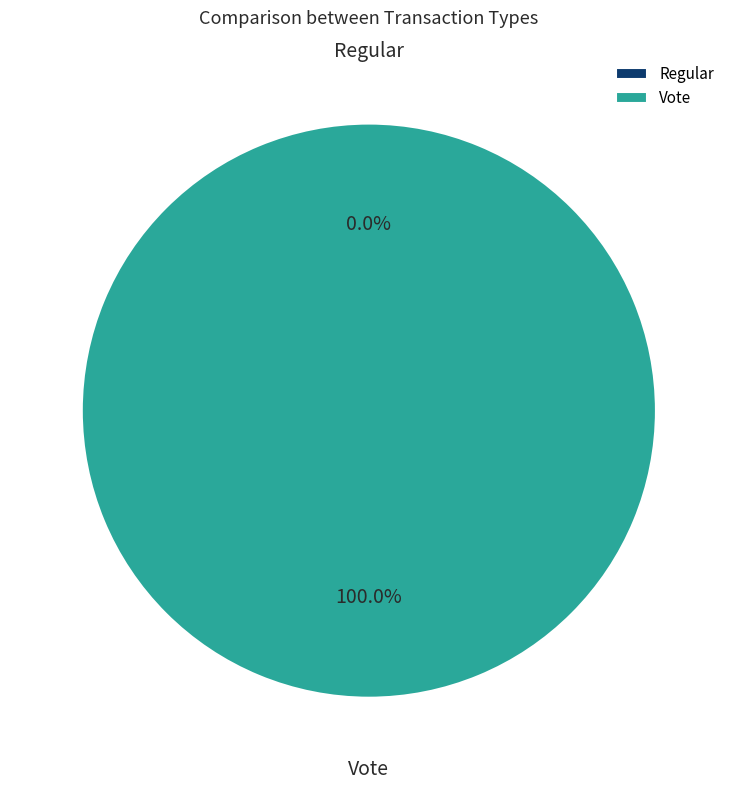

What percentage is NOT represented by Regular?

100.0%